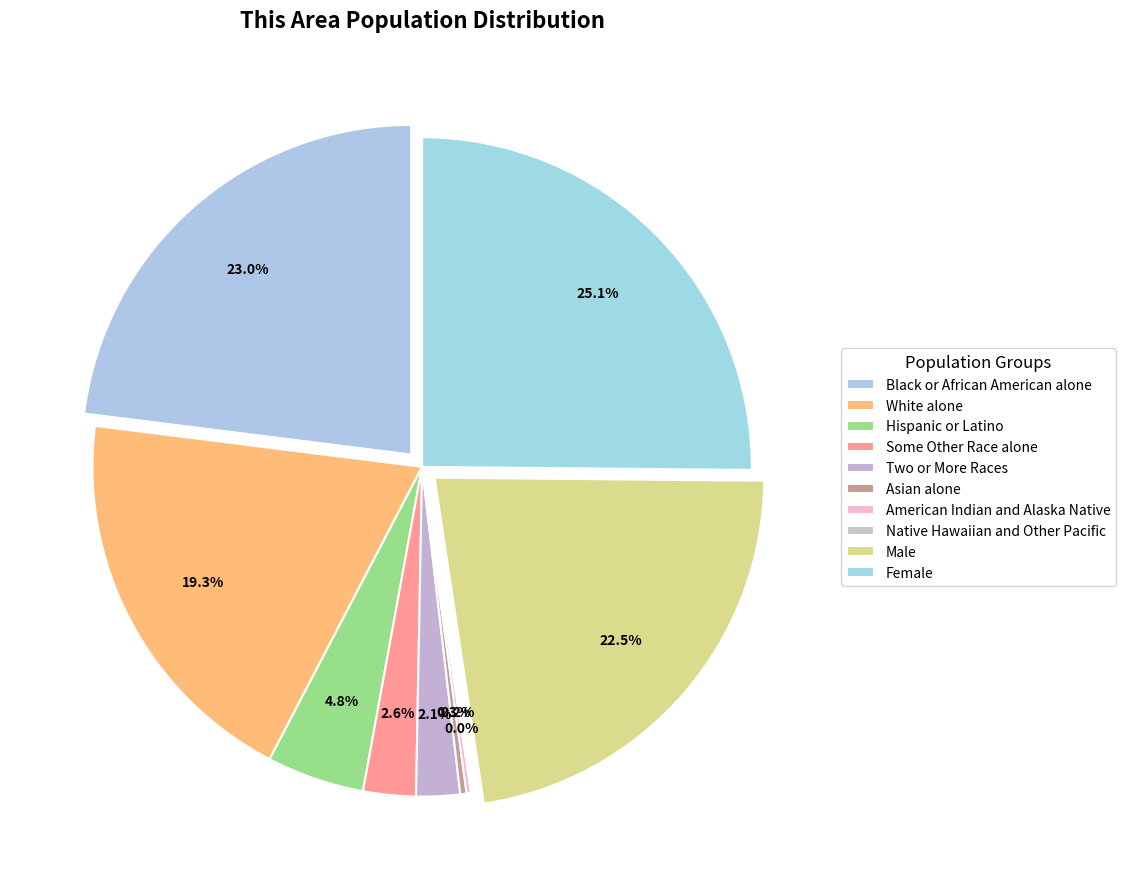

To the nearest percent, what is the combined percentage of American Indian and Alaska Native and Two or More Races?

2%